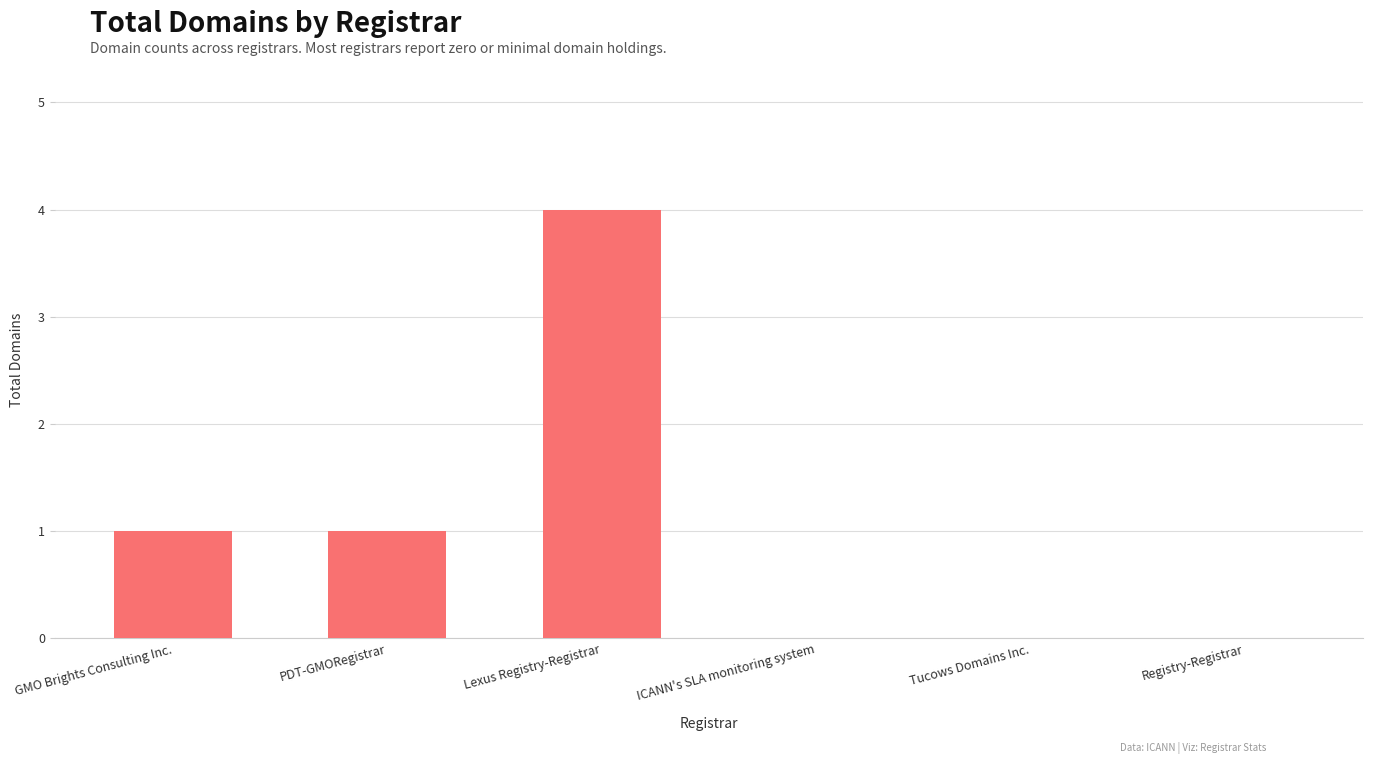

What is the sum of all values?

6